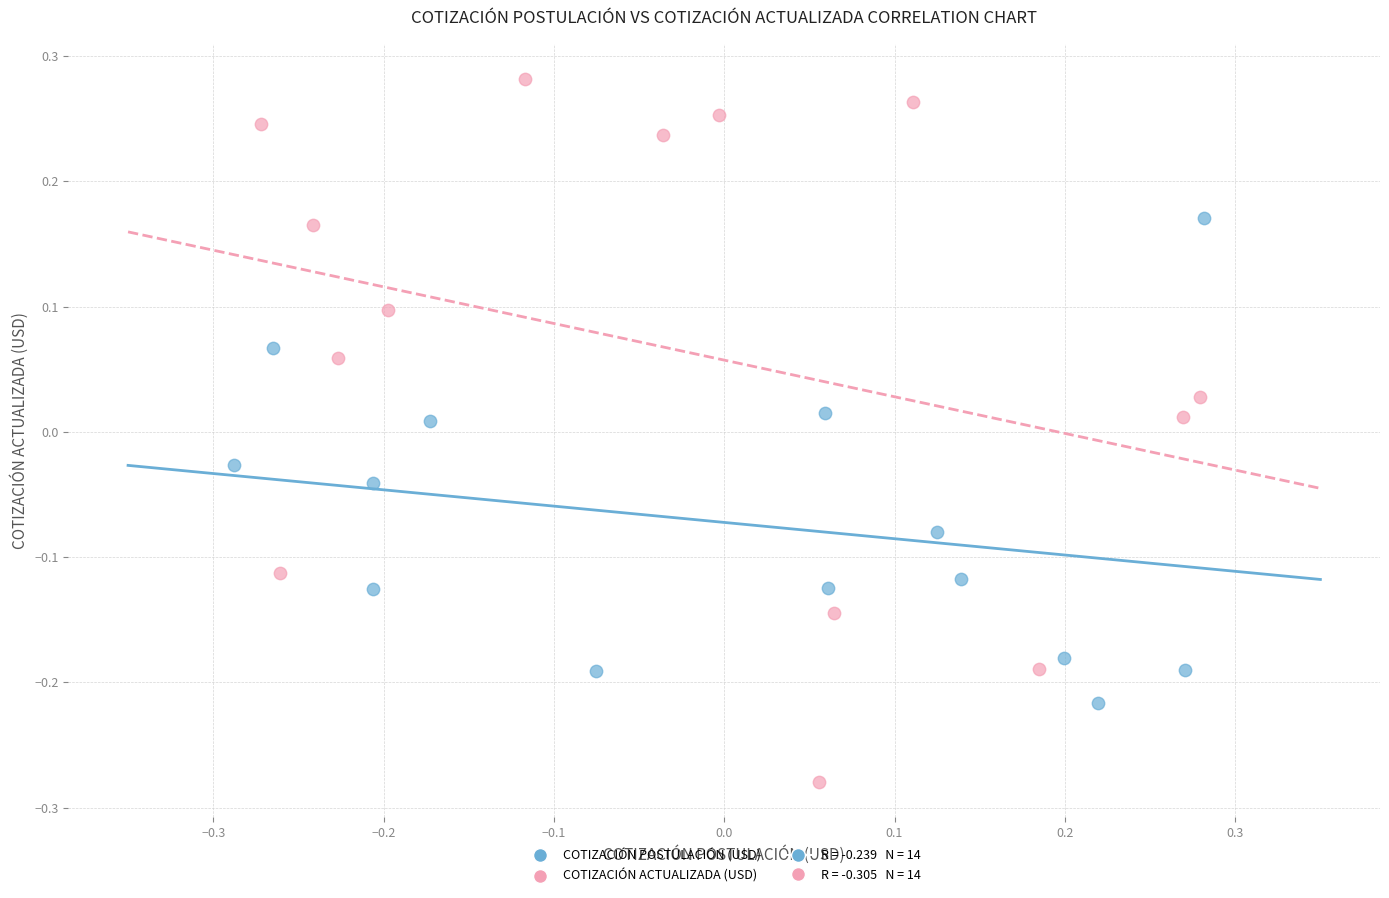

Which series has the widest spread of Y values?

COTIZACIÓN ACTUALIZADA (USD)